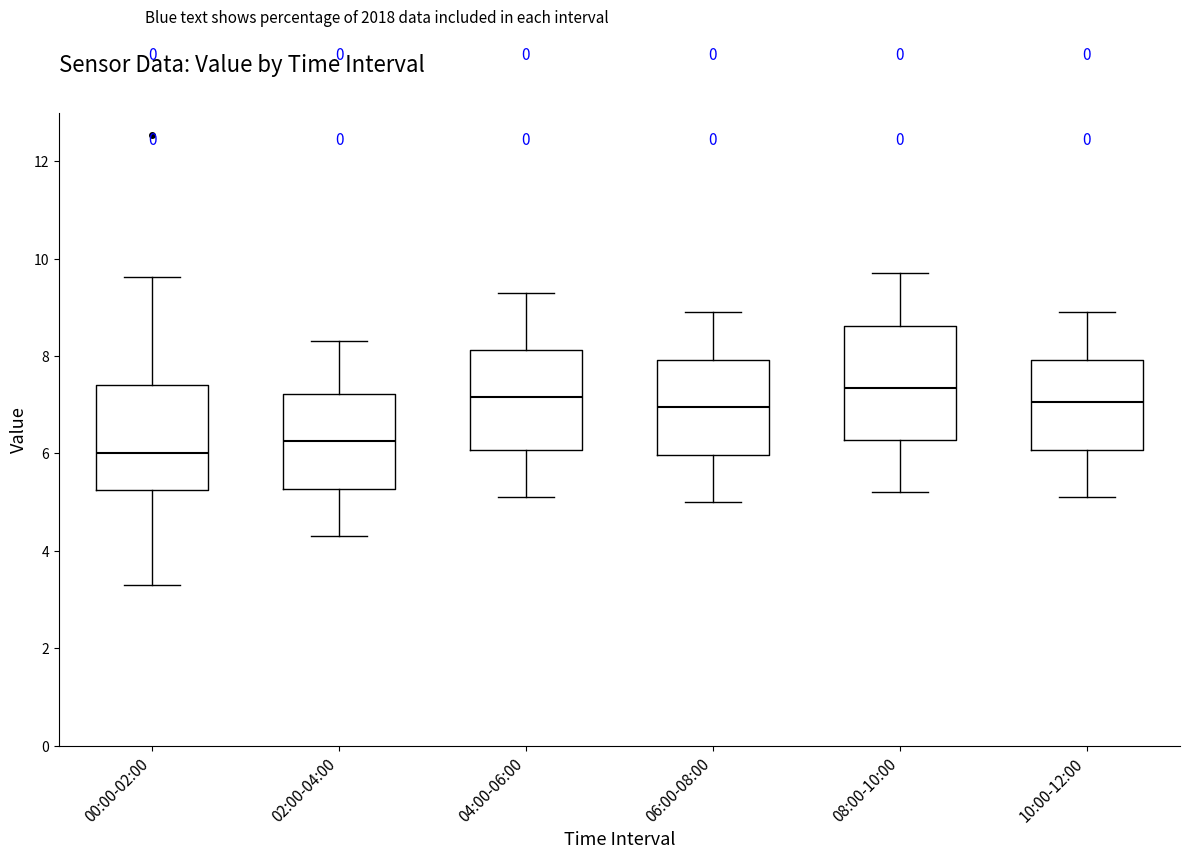

Which box has the lowest median line?

00:00-02:00